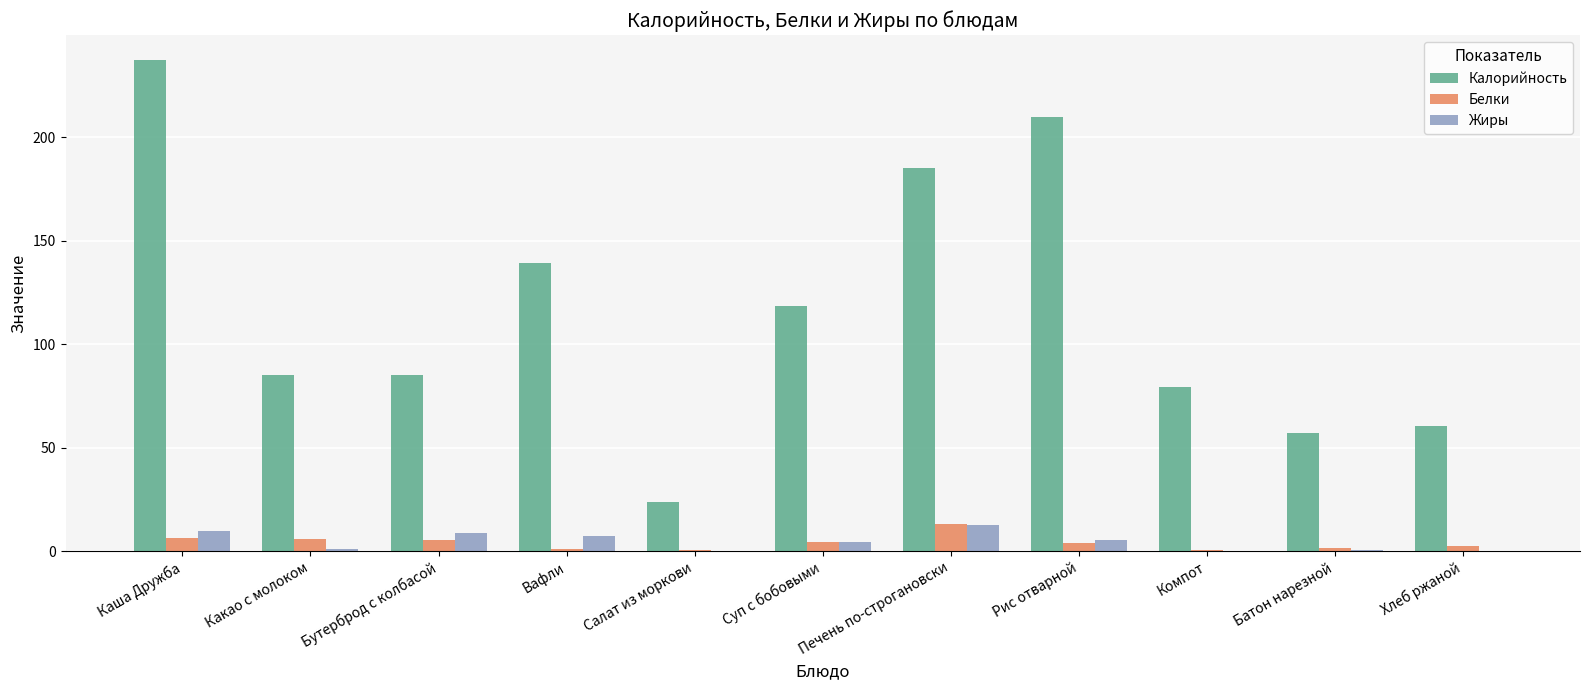

How many data points in Жиры are above 4?

6